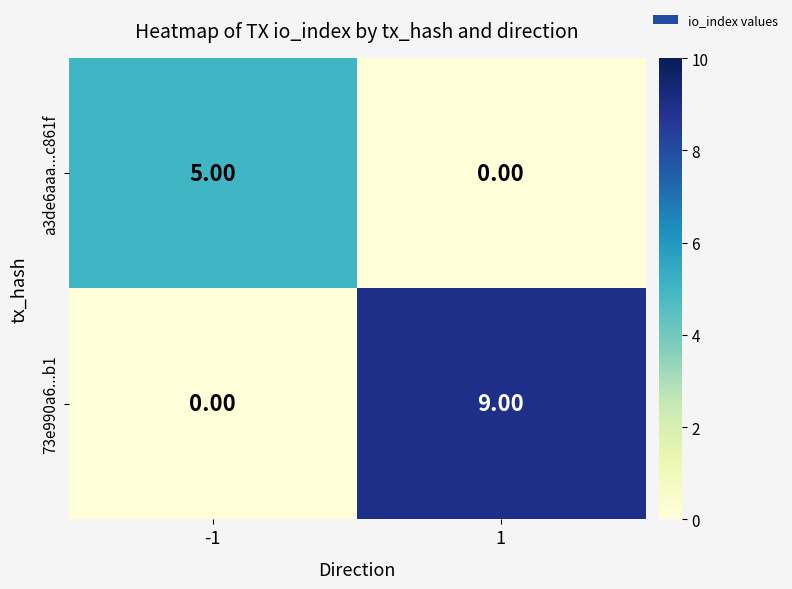

What is the difference between the a3de6aaa...c861f values at 1 and -1?

5